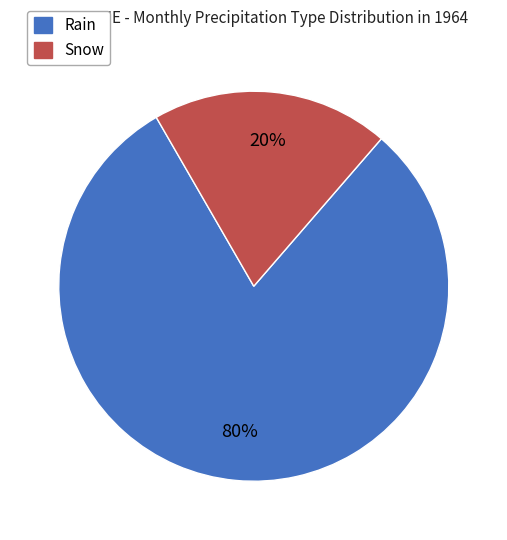

How many segments does this pie chart have?

2